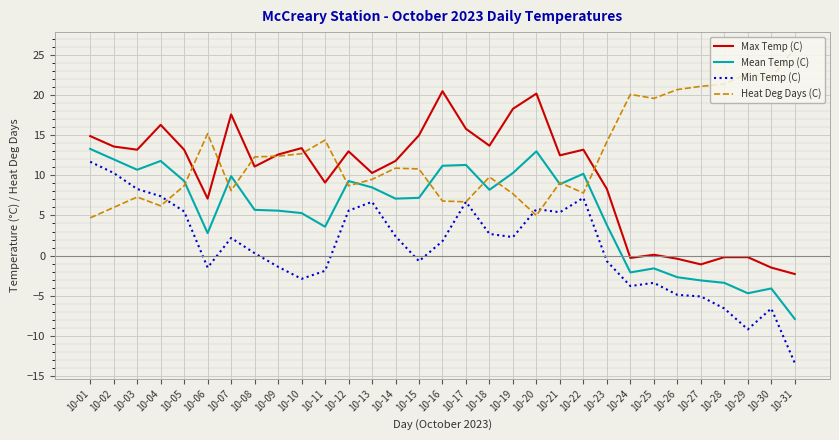

At which label is Mean Temp (C) closest to 2?

10-06